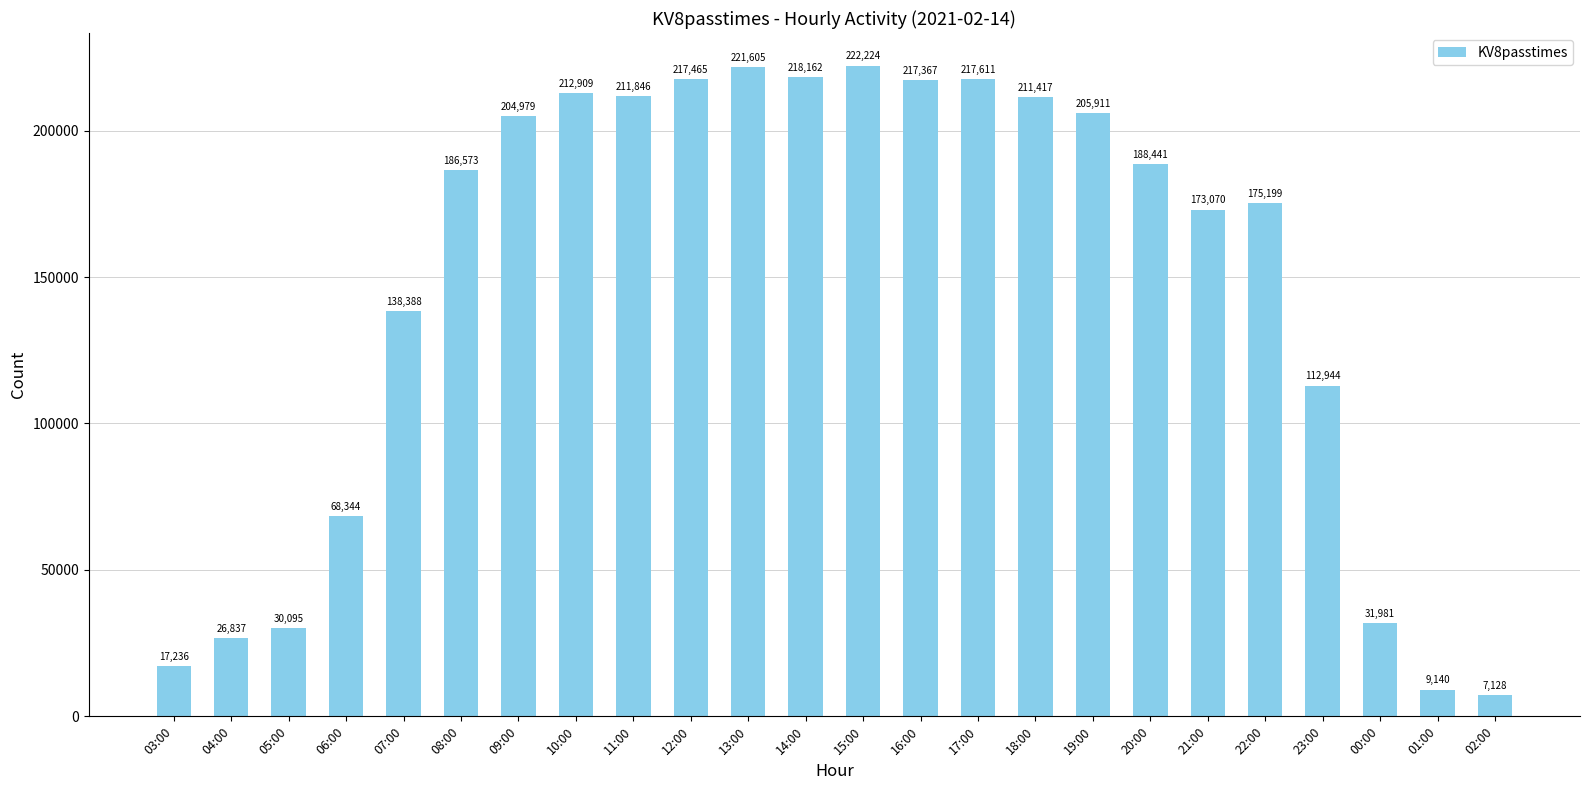

What is the change in value from 14:00 to 16:00?

-795